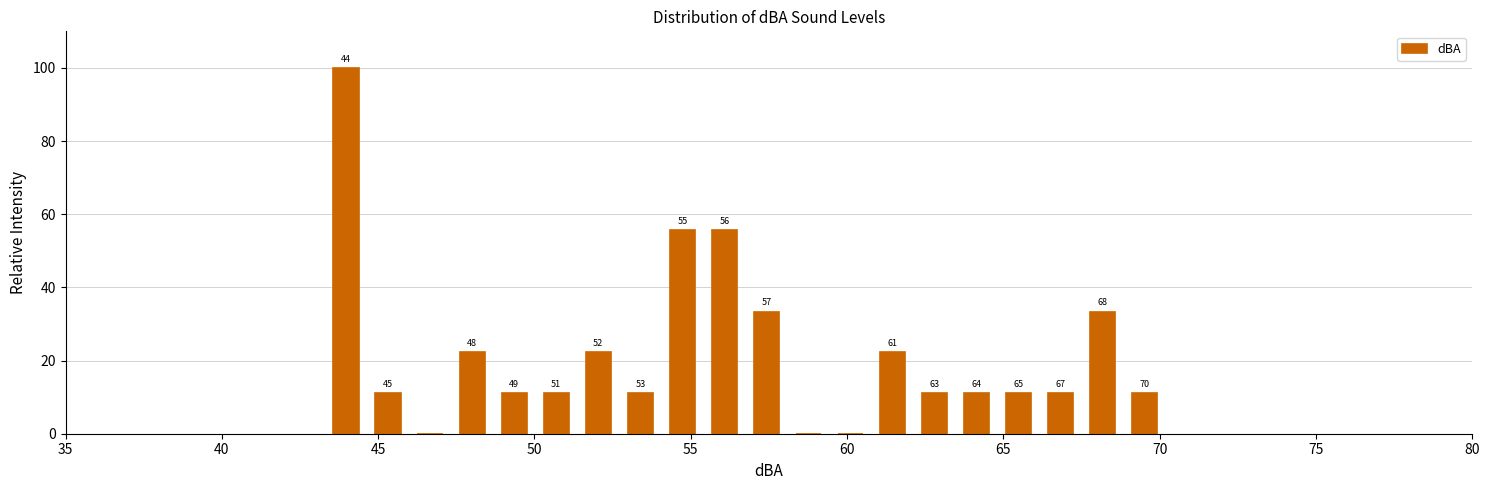

Read against the x-axis, roughly where is the centre of the tallest bar?

44.0